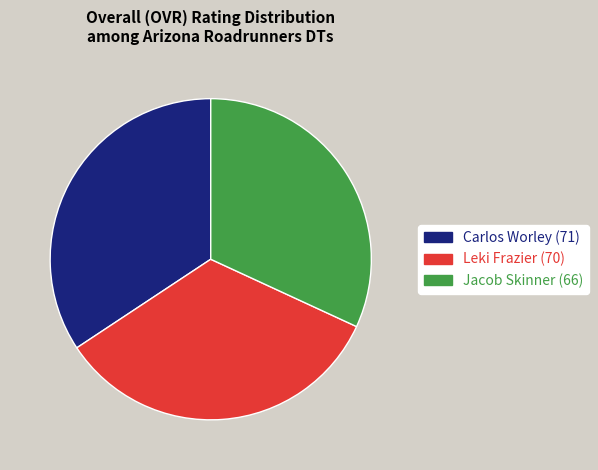

Does any single category account for the majority?

No